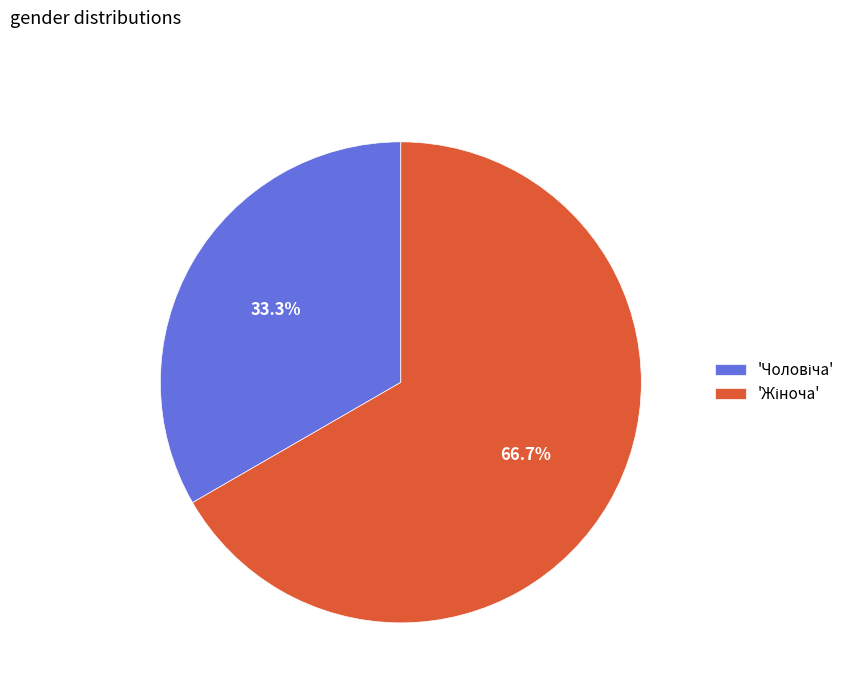

Is there a majority slice in this chart?

Yes